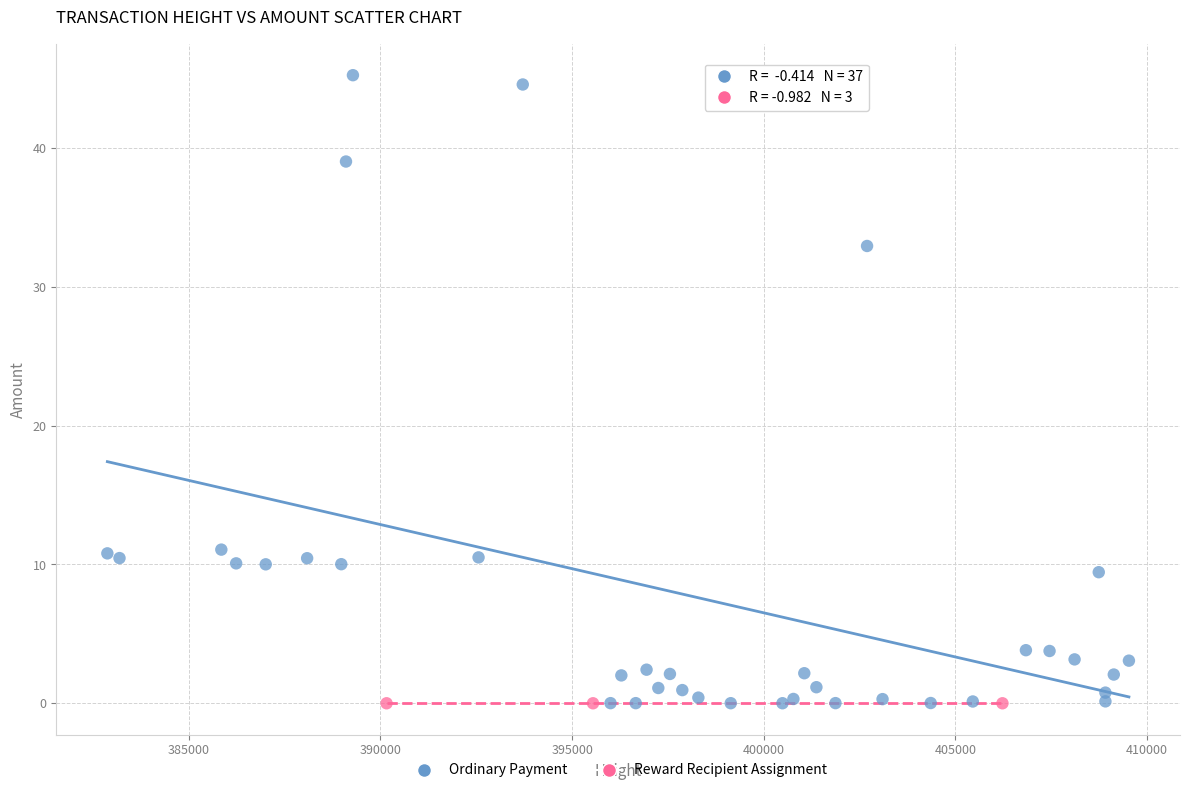

Which series contains the highest Y value?

Ordinary Payment